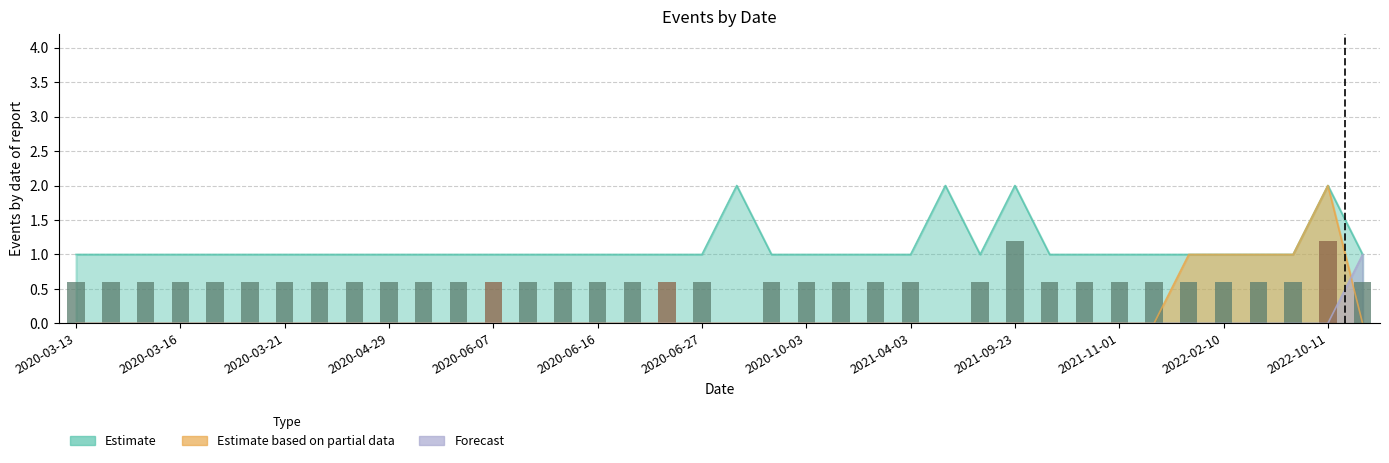

At which label is Forecast closest to 0?

2020-03-13